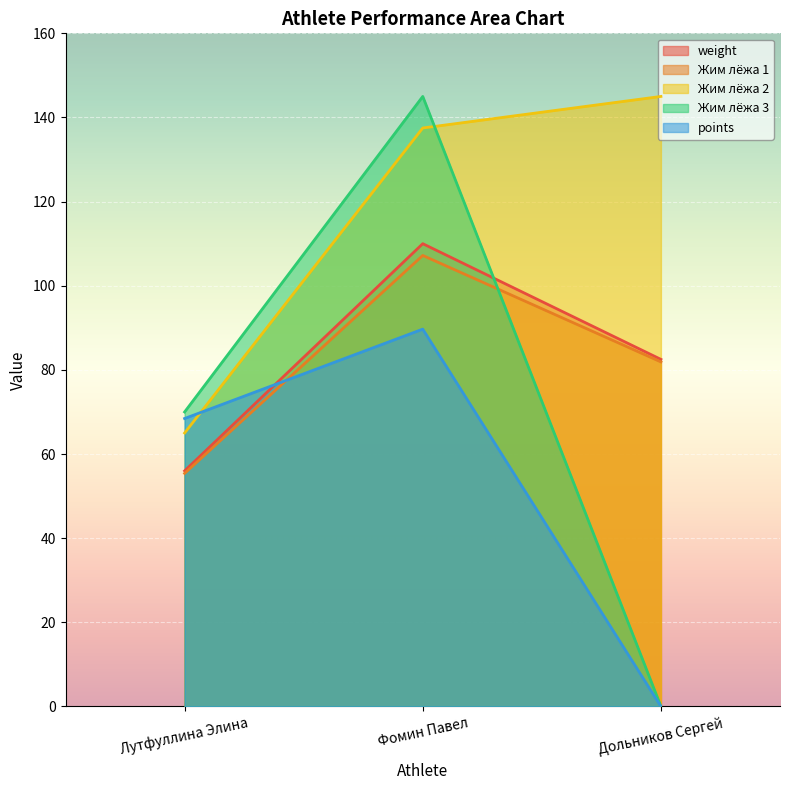

What is the difference between the weight values at Фомин Павел and Дольников Сергей?

27.5